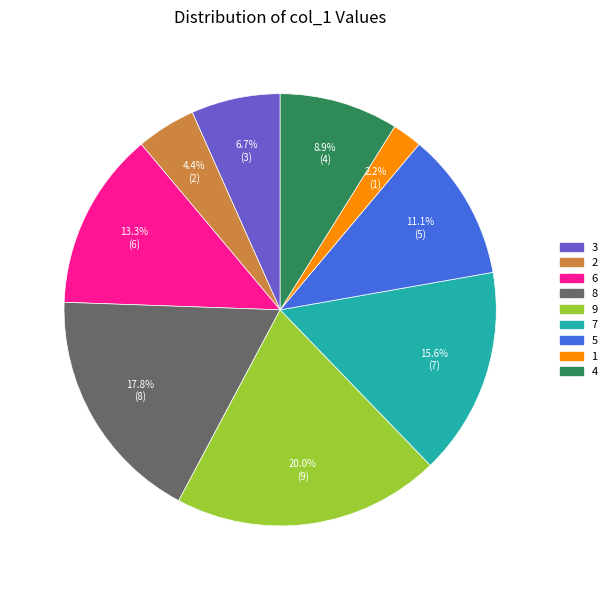

Is there any slice that represents more than half of the pie?

No